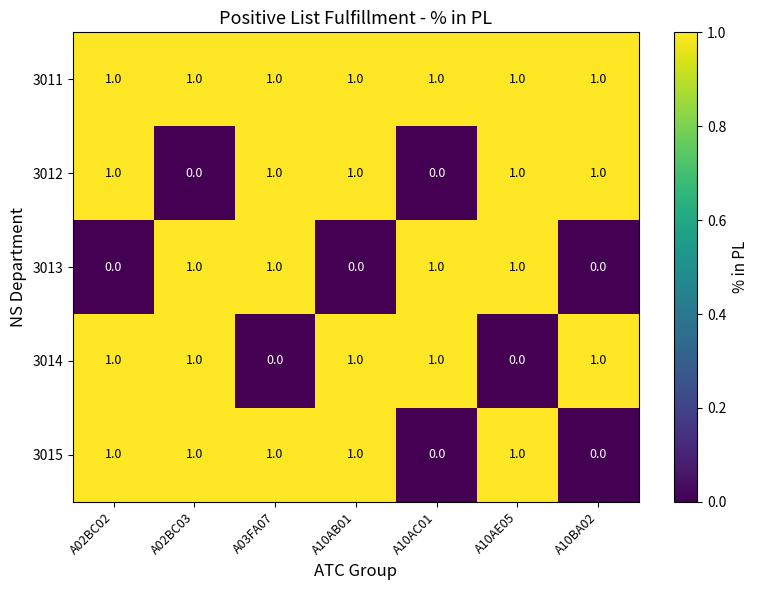

How many values in the 3015 series are below 1?

2